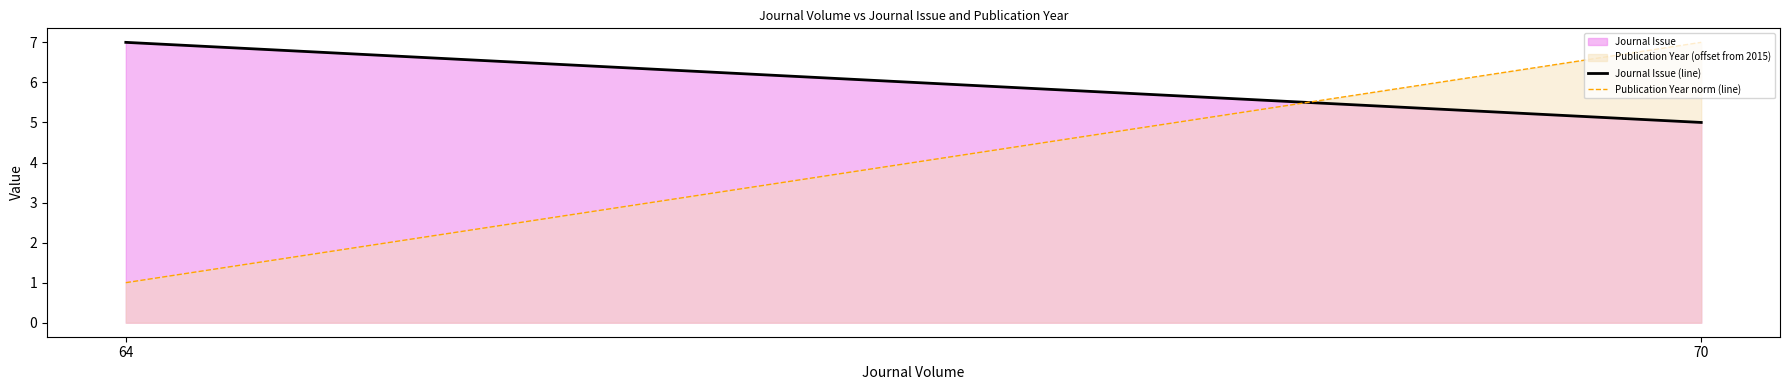

List the series in order of their overall mean, lowest first.

Publication Year (offset from 2015), Journal Issue